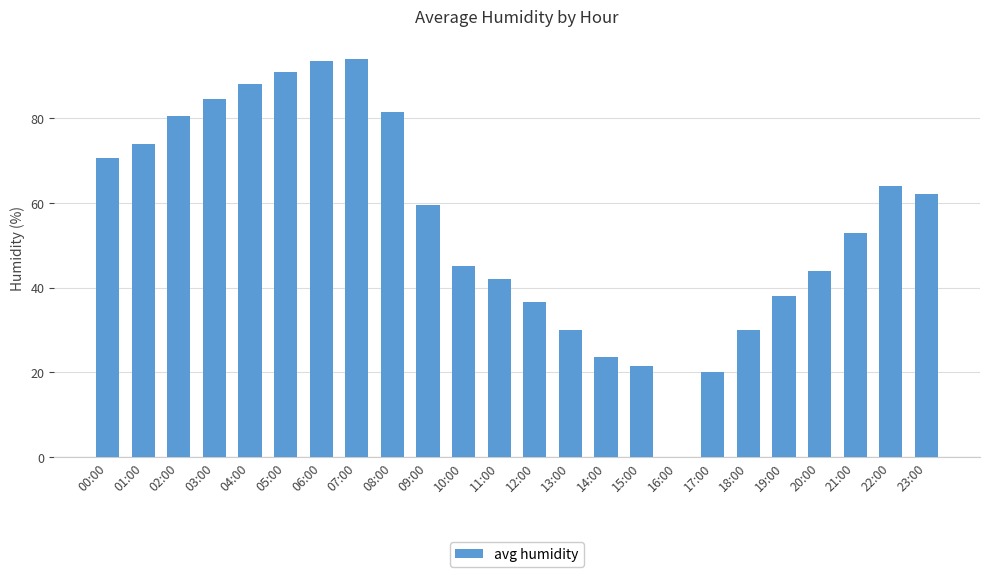

What is the sum of the values at 16:00 and 10:00?

45.0